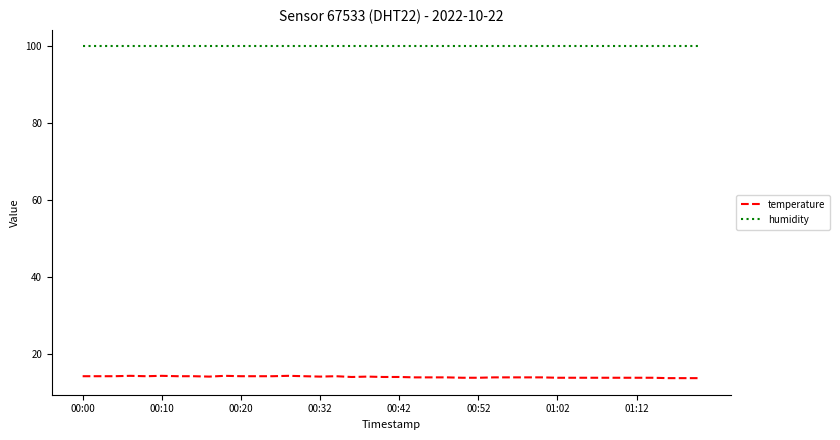

At how many categories does at least one series exceed 20?

40